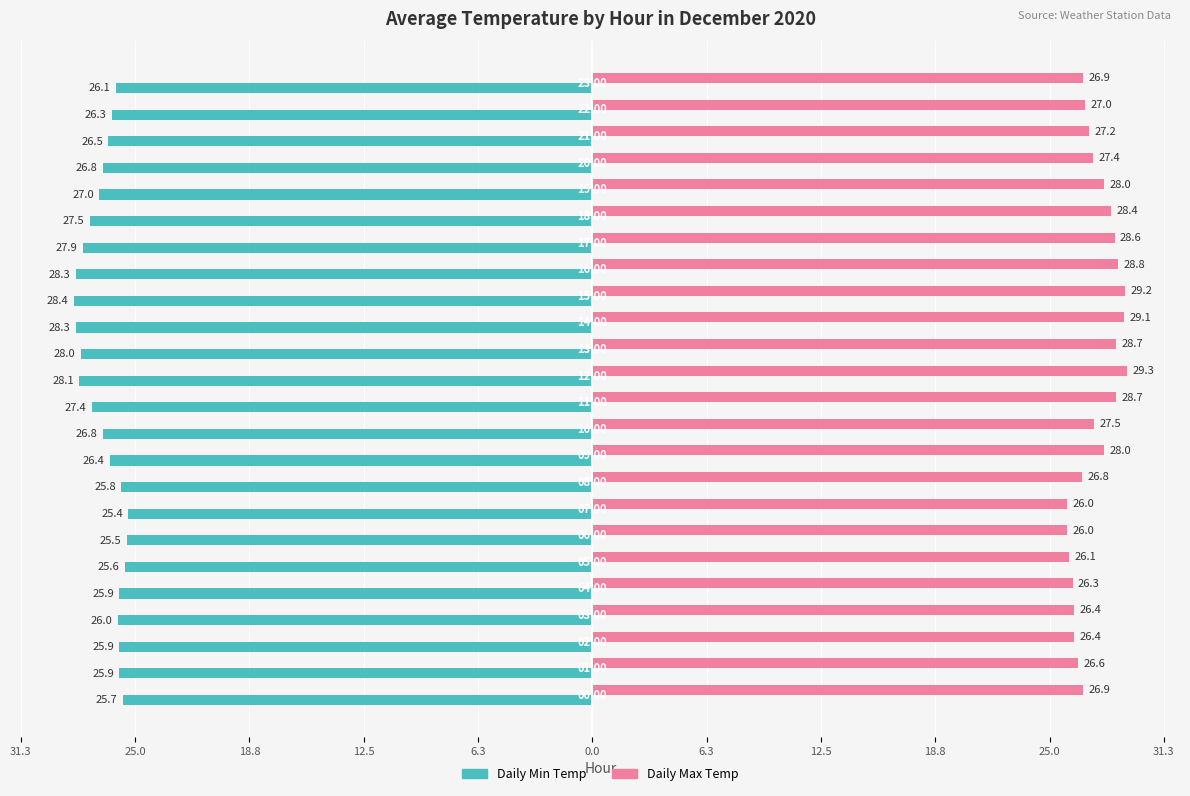

What are all the series names shown in the legend?

Daily Min Temp, Daily Max Temp